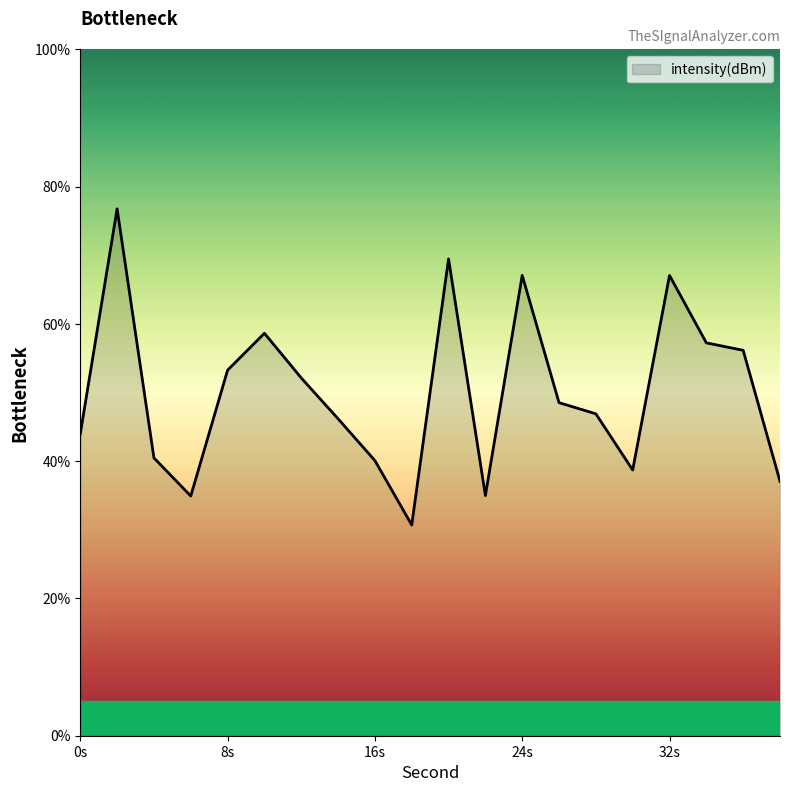

What is the minimum value shown in the chart?

30.7